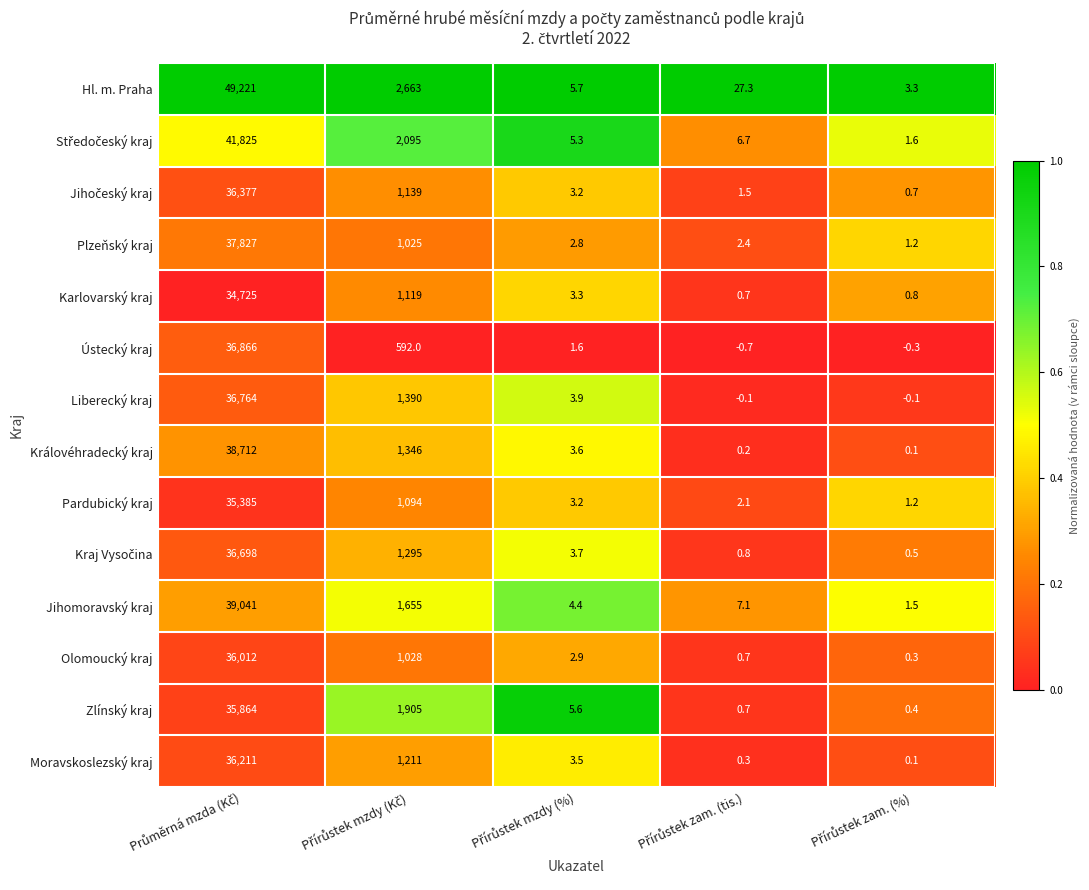

Which series has the widest spread of values?

Hl. m. Praha